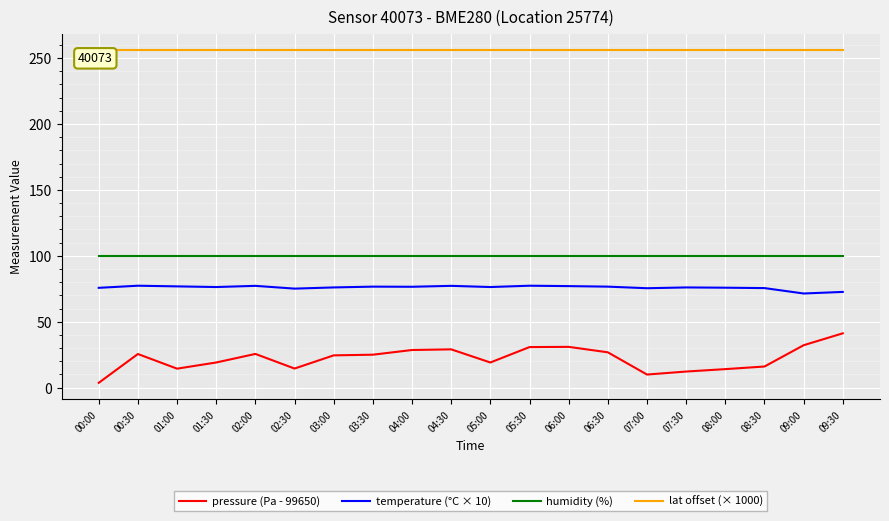

True or false: lat offset (× 1000) has a value of 153.9 at 00:30.

False